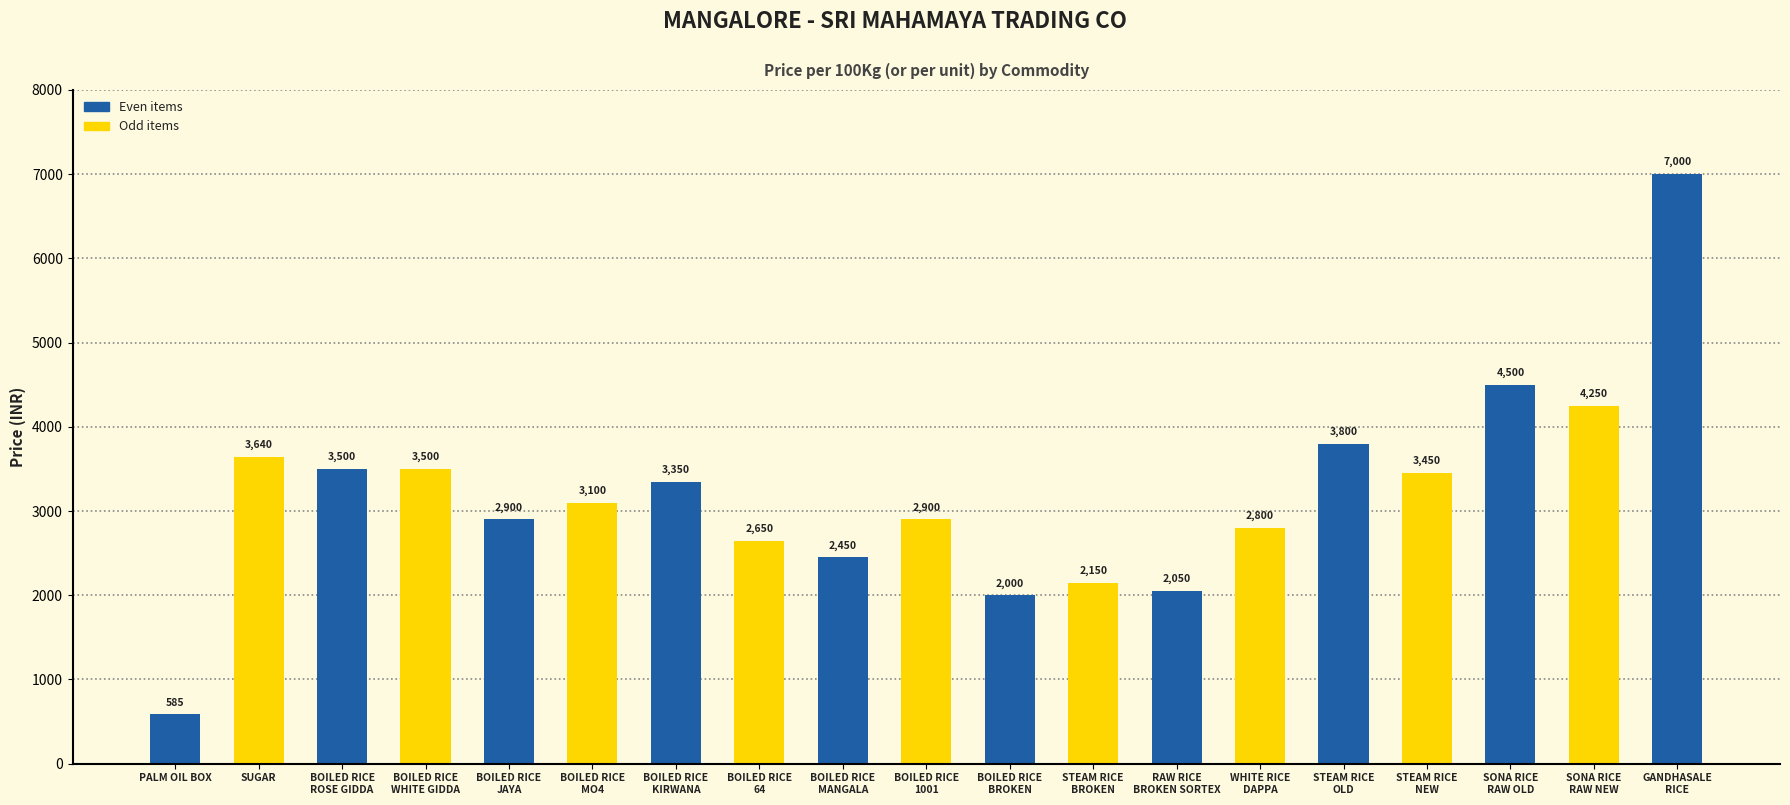

Reading left to right, list all the values displayed in this chart.

585	3640	3500	3500	2900	3100	3350	2650	2450	2900	2000	2150	2050	2800	3800	3450	4500	4250	7000